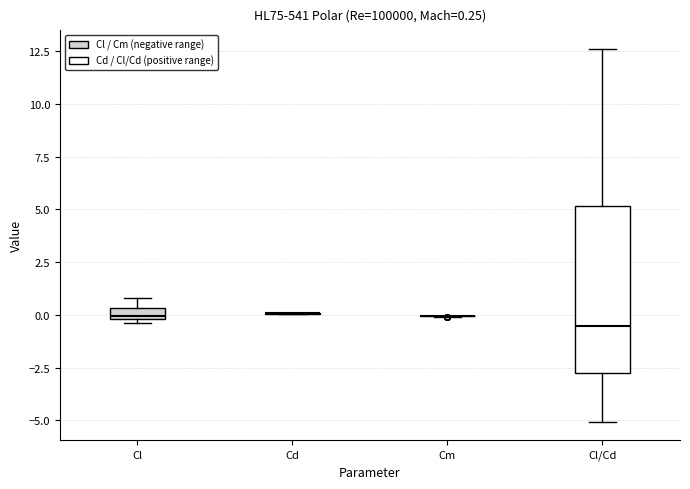

Comparing the boxes themselves (not the whiskers), which one is the tallest?

Cl/Cd